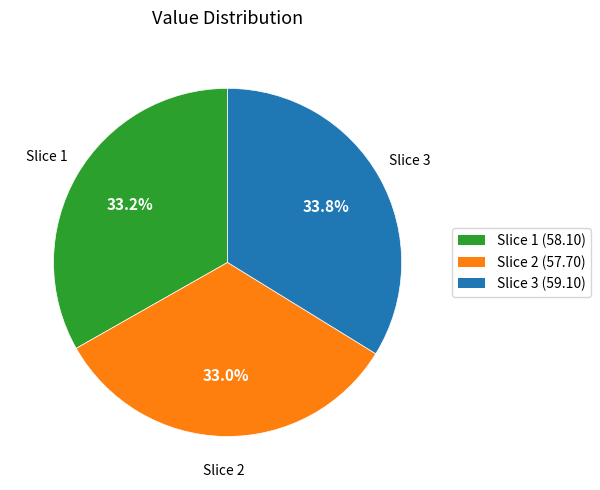

Does any single category account for the majority?

No